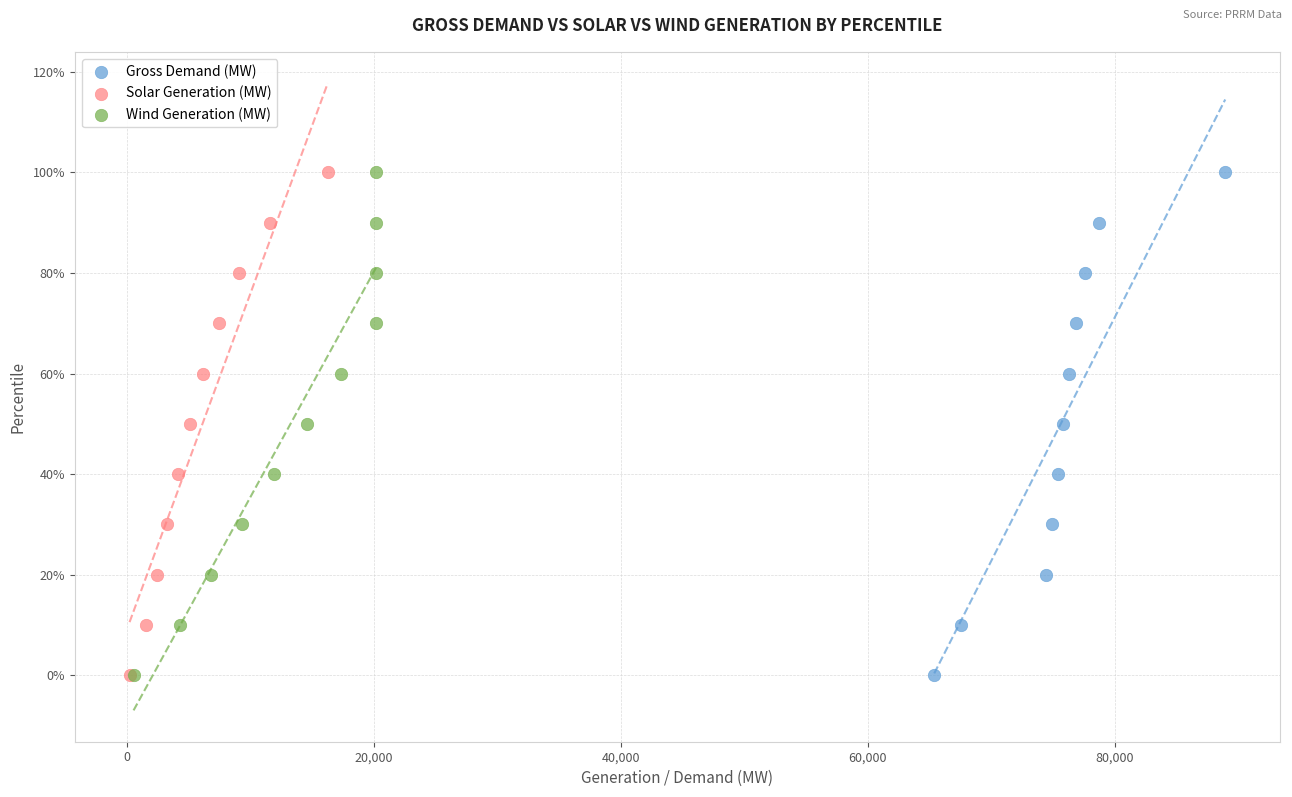

What are all the series names shown in the legend?

Gross Demand (MW), Solar Generation (MW), Wind Generation (MW)